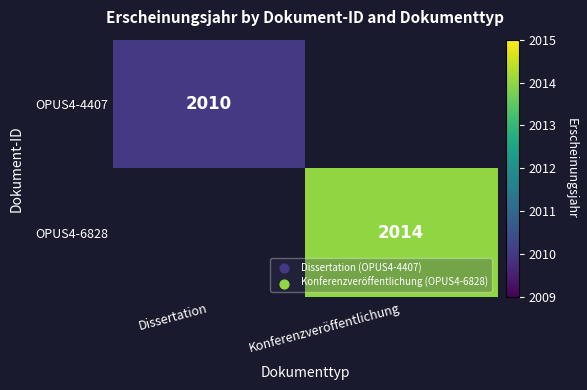

How many distinct data groups are displayed?

2